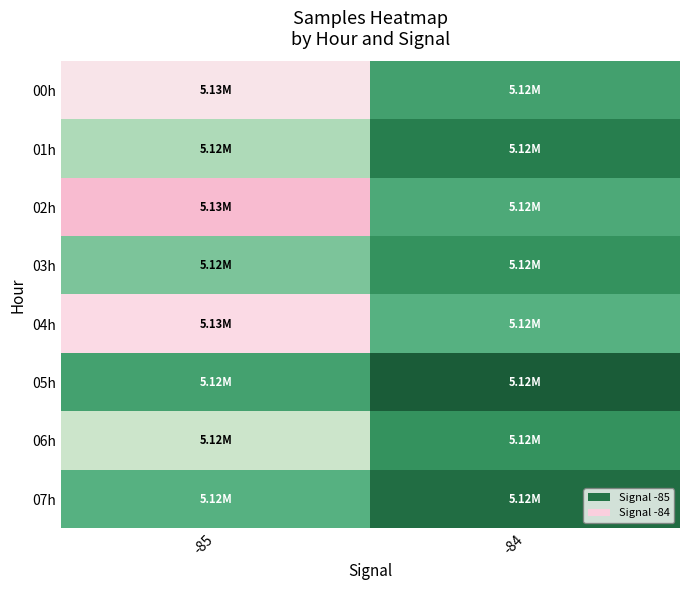

Count the number of data series in this chart.

8